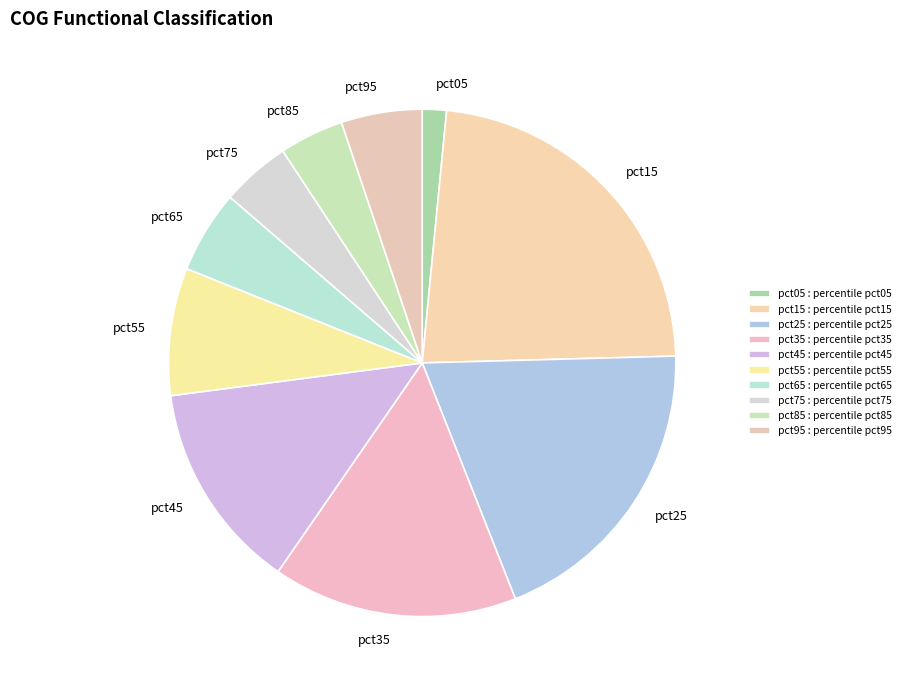

Which category has the smallest portion of the pie?

pct05